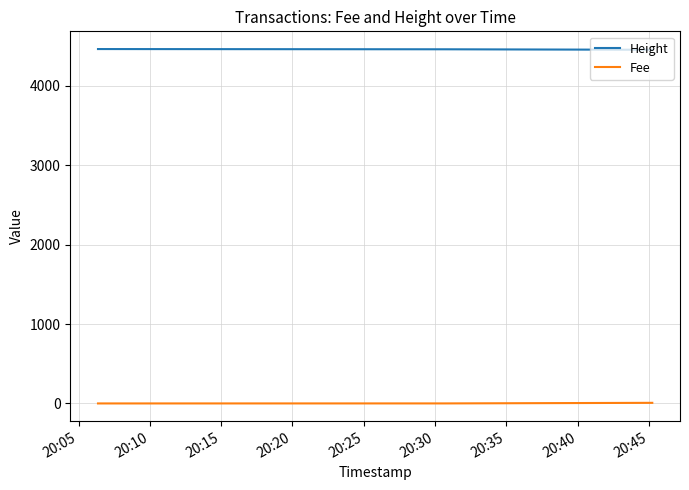

Count the number of data series in this chart.

2